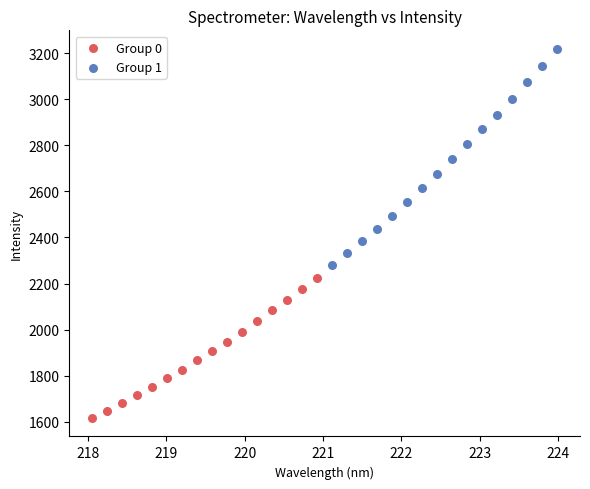

Which series contains the lowest Y value?

Group 0